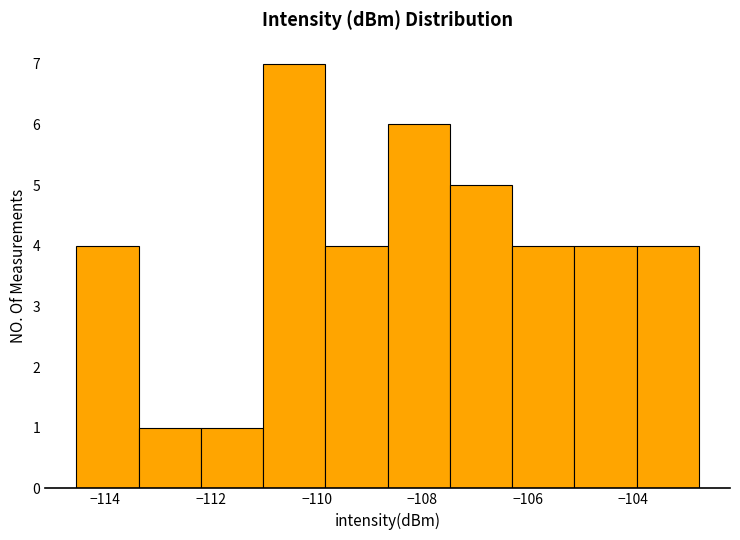

Which range on the x-axis has the tallest bar?

-111.0 to -109.8